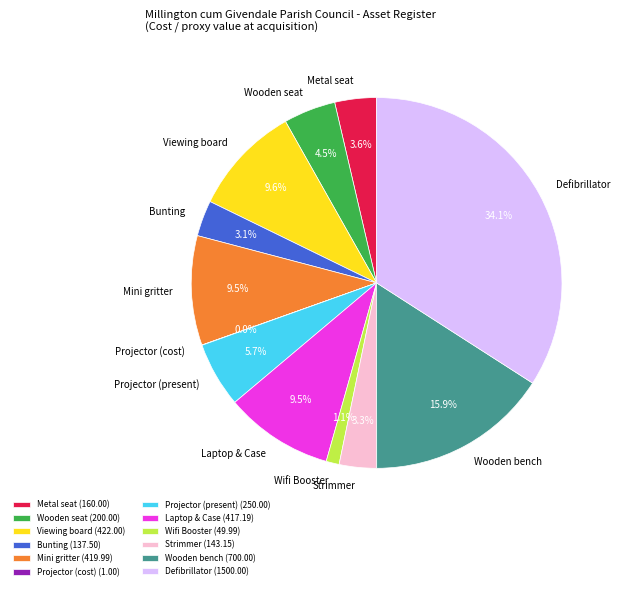

Which slice is the largest?

Defibrillator